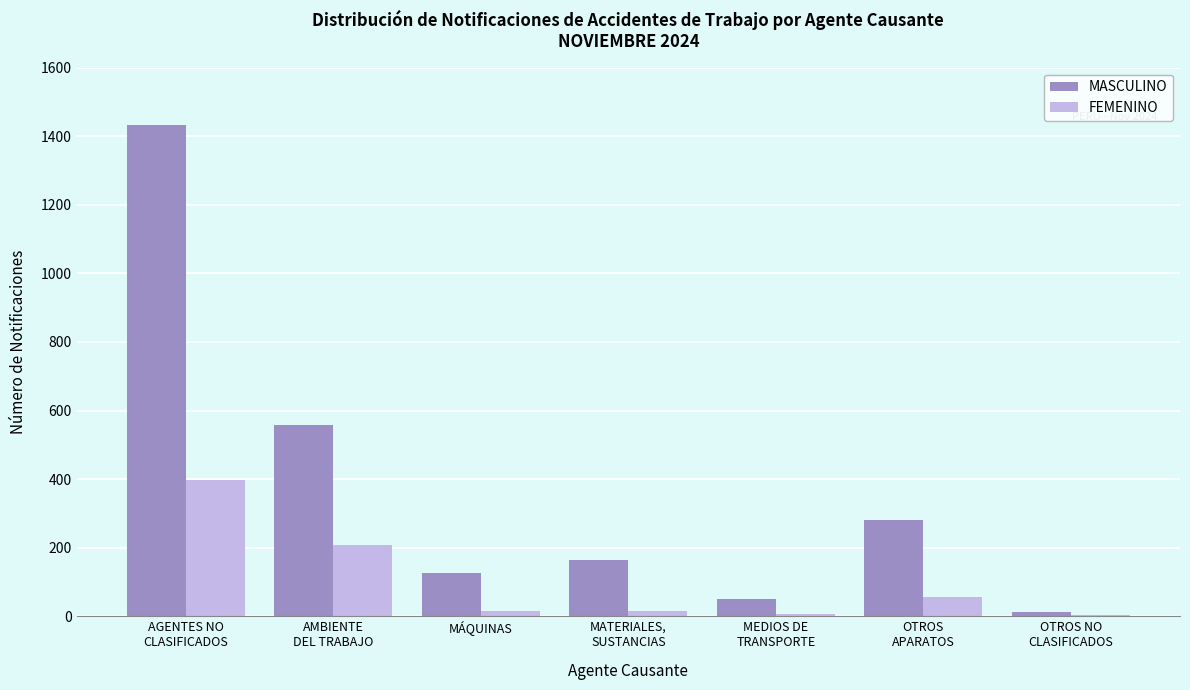

The MASCULINO series shows 126 at MÁQUINAS. True or false?

True